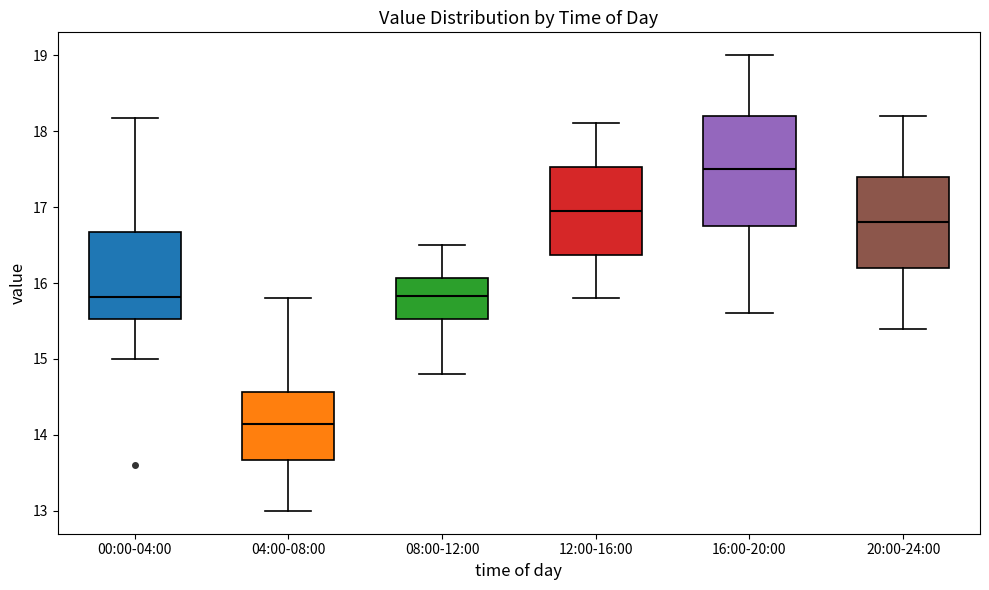

Which box's median line is the lowest?

04:00-08:00